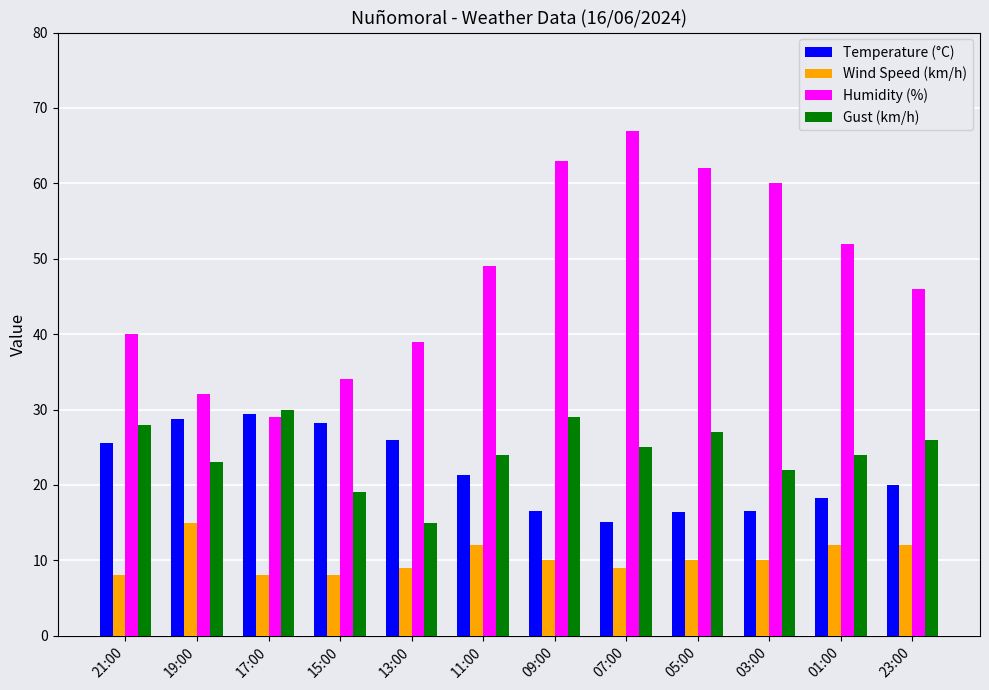

Between 01:00 and 23:00, which series saw the biggest shift?

Humidity (%)